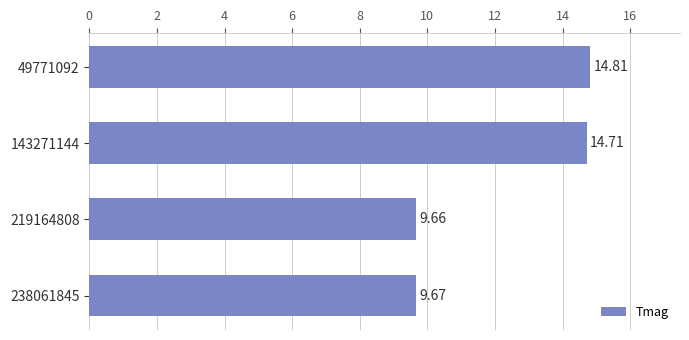

What is the ratio of the value at 143271144 to the value at 238061845?

1.5